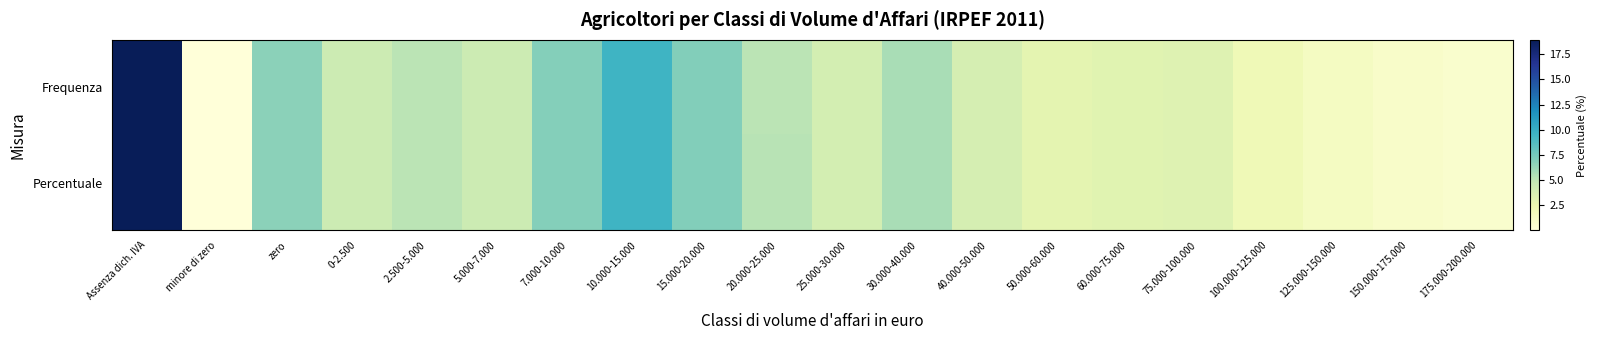

Reading left to right, transcribe all the data shown in this chart.

Frequenza: Assenza dich. IVA=1.0	minore di zero=0.0	zero=0.4	0-2.500=0.2	2.500-5.000=0.3	5.000-7.000=0.2	7.000-10.000=0.4	10.000-15.000=0.5	15.000-20.000=0.4	20.000-25.000=0.3	25.000-30.000=0.2	30.000-40.000=0.3	40.000-50.000=0.2	50.000-60.000=0.2	60.000-75.000=0.2	75.000-100.000=0.2	100.000-125.000=0.1	125.000-150.000=0.1	150.000-175.000=0.1	175.000-200.000=0.0
Percentuale: Assenza dich. IVA=1.0	minore di zero=0.0	zero=0.4	0-2.500=0.2	2.500-5.000=0.3	5.000-7.000=0.2	7.000-10.000=0.4	10.000-15.000=0.5	15.000-20.000=0.4	20.000-25.000=0.3	25.000-30.000=0.2	30.000-40.000=0.3	40.000-50.000=0.2	50.000-60.000=0.2	60.000-75.000=0.2	75.000-100.000=0.2	100.000-125.000=0.1	125.000-150.000=0.1	150.000-175.000=0.1	175.000-200.000=0.0